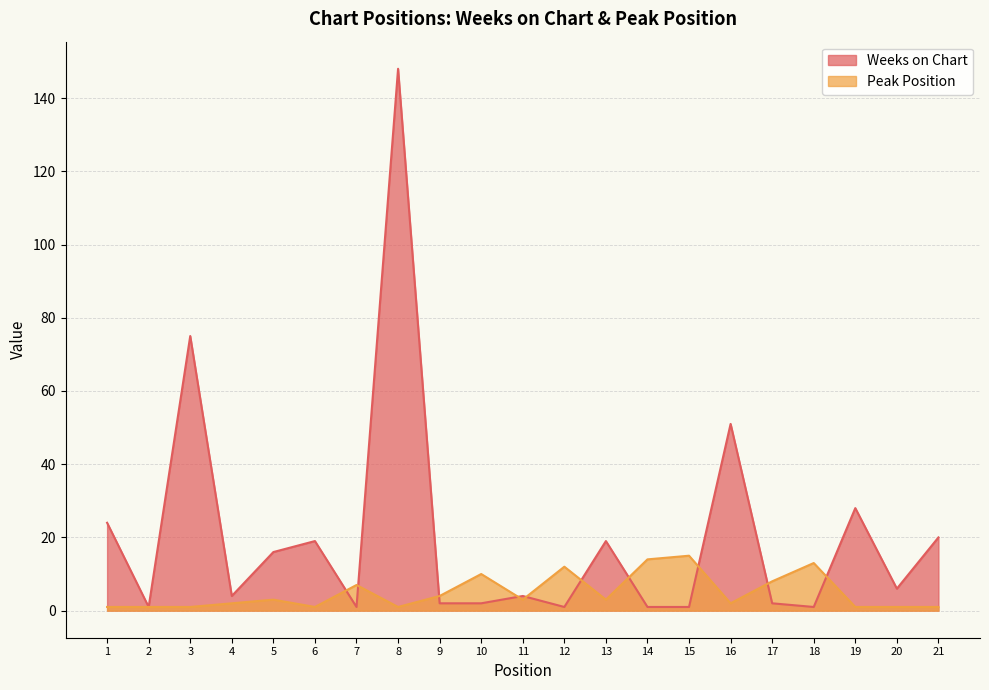

What is the minimum value for Weeks on Chart?

1